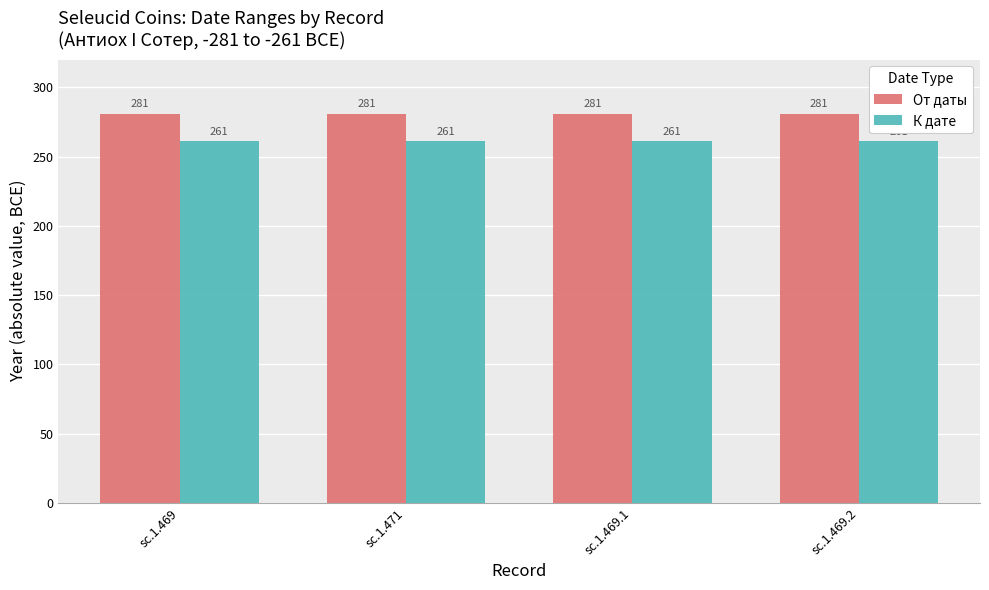

What position from the right is sc.1.471?

3